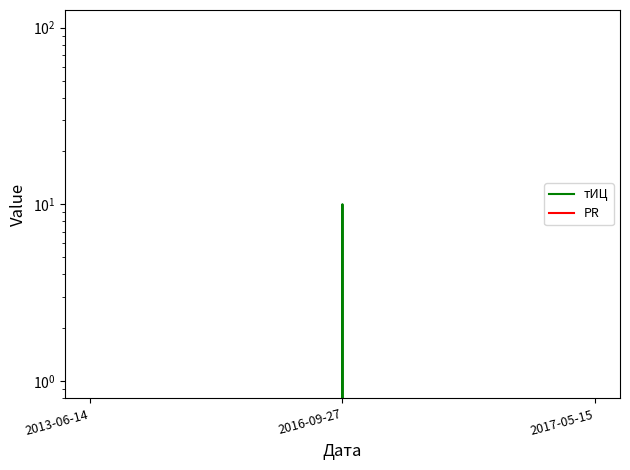

At how many categories does at least one series exceed 4?

1